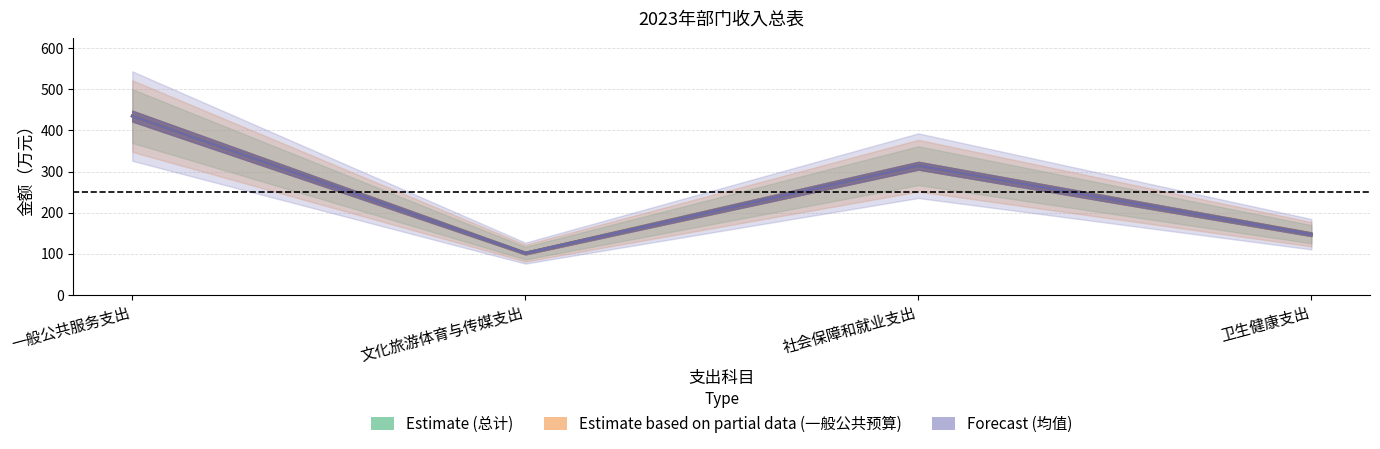

What value does the 一般公共预算拨款收入 series have at 社会保障和就业支出?

314.1